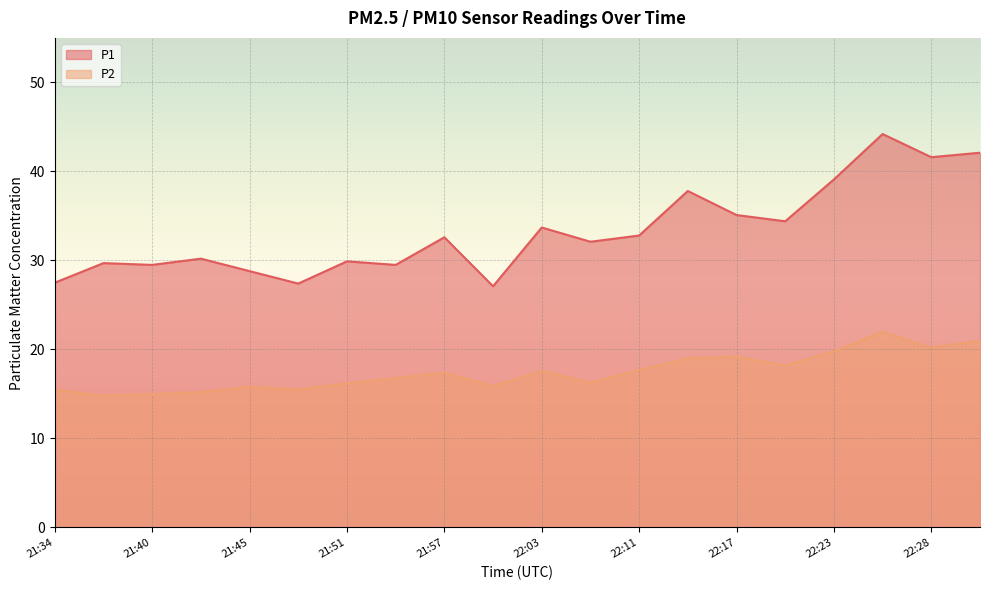

List the series in order of their overall mean, highest first.

P1, P2